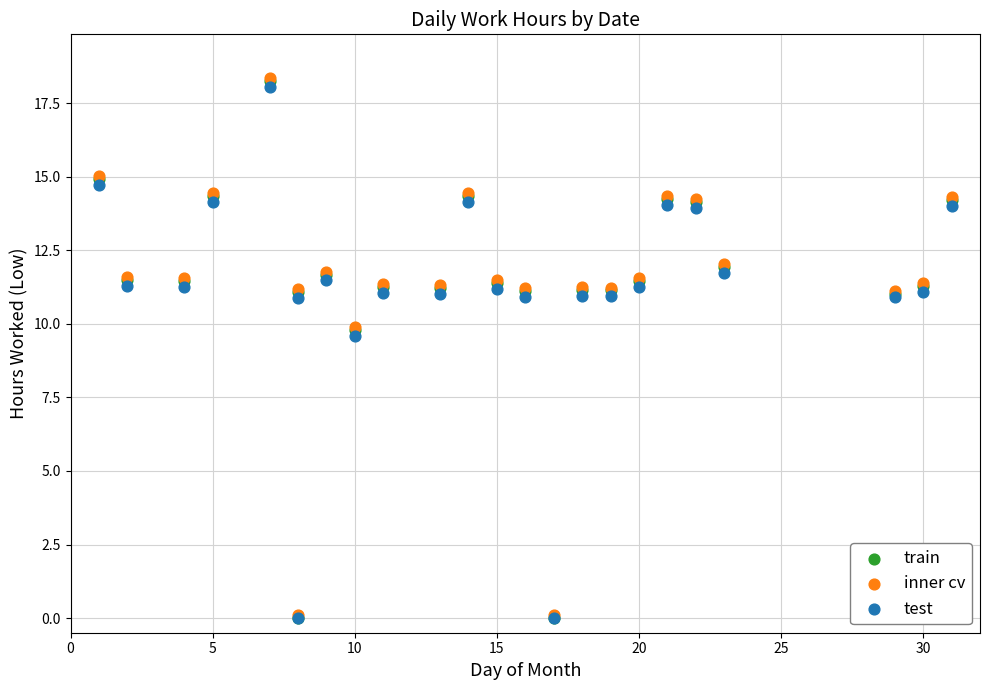

What are all the series names shown in the legend?

train, inner cv, test